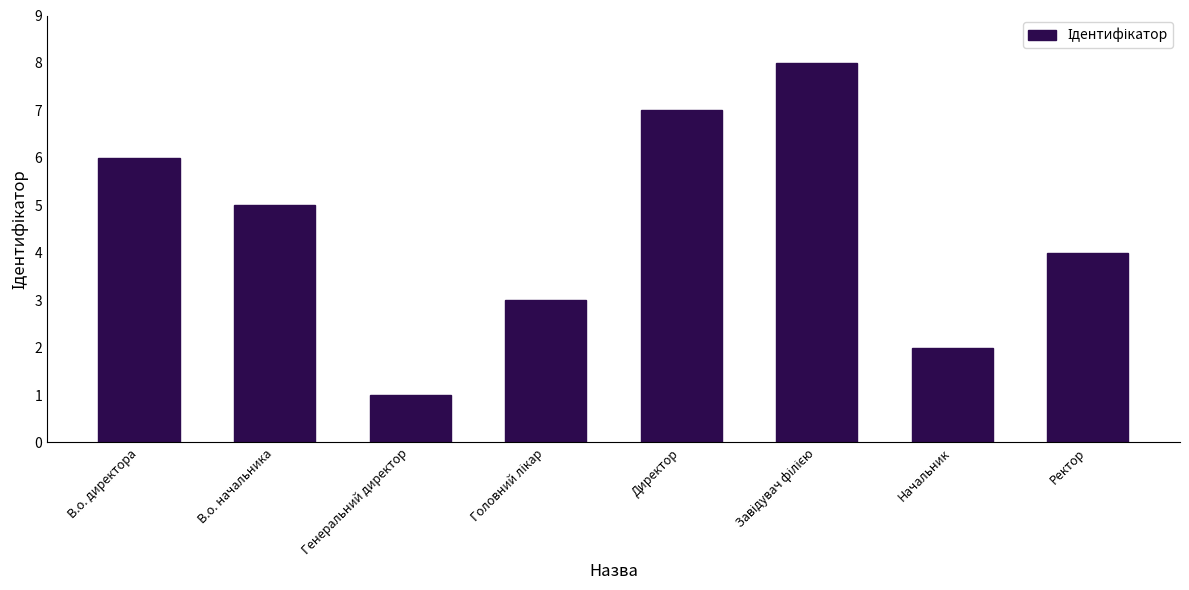

What is the value of the 1st bar from the left?

6